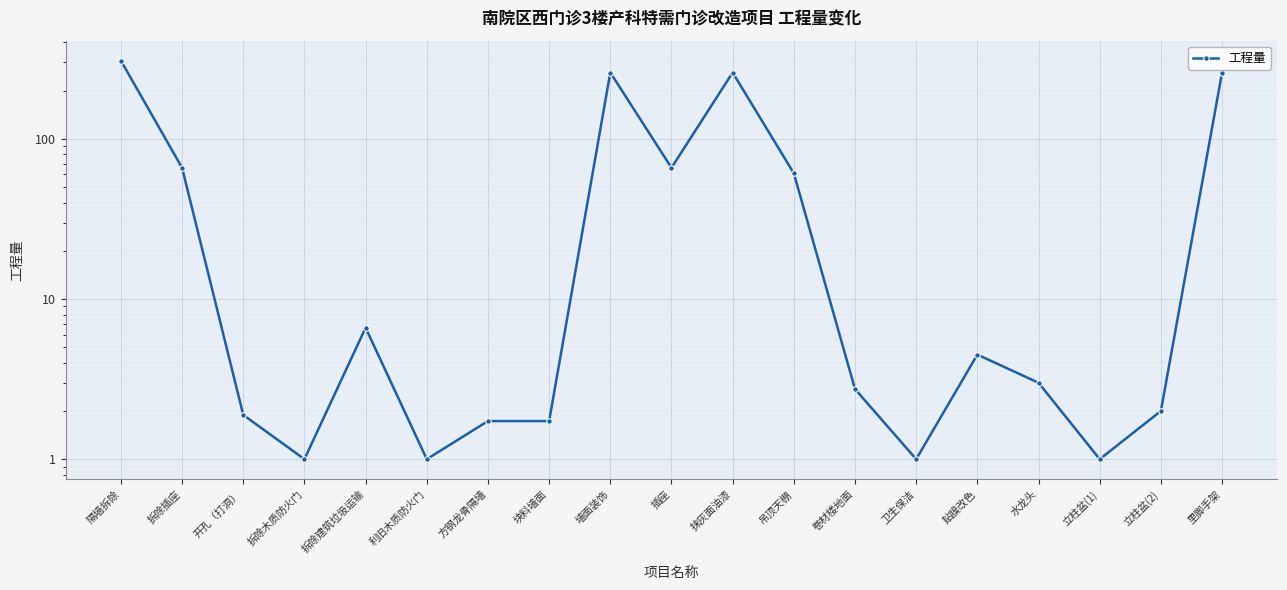

Between 吊顶天棚 and 卷材楼地面, which is larger?

吊顶天棚